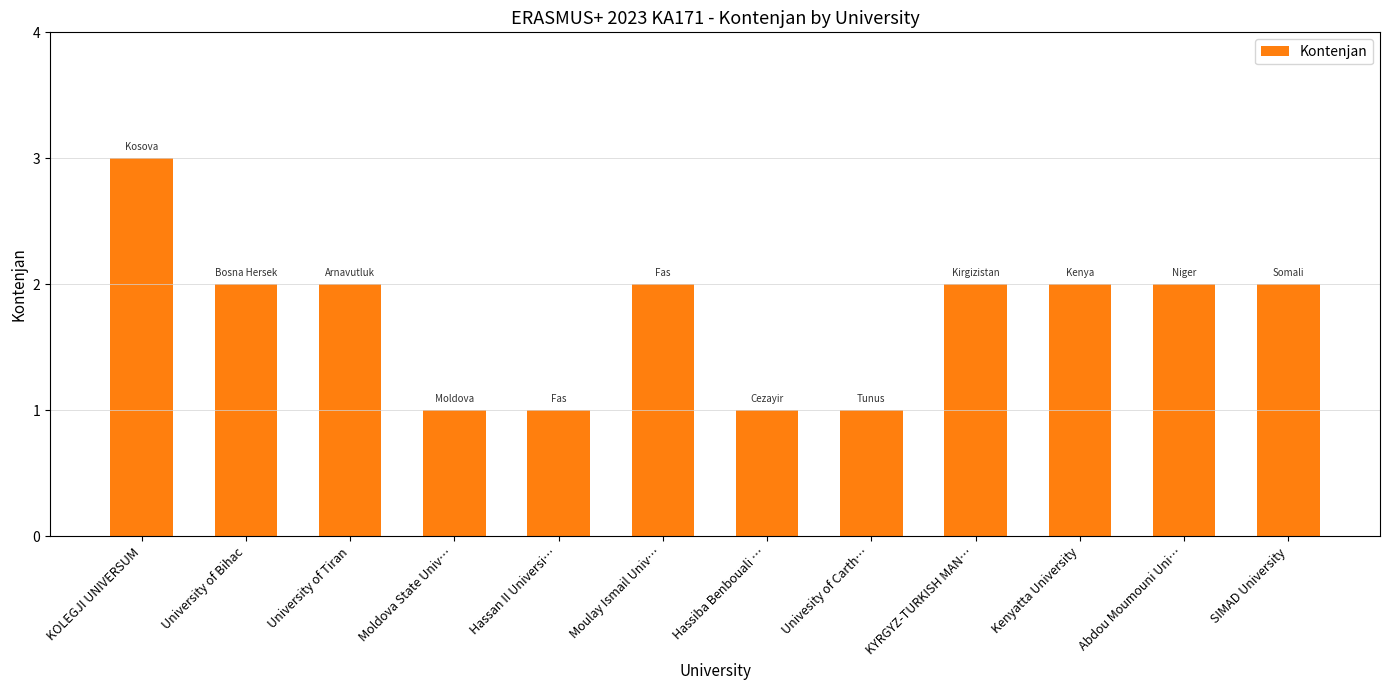

Which has a higher value, KYRGYZ-TURKISH MAN… or Univesity of Carth…?

KYRGYZ-TURKISH MAN…